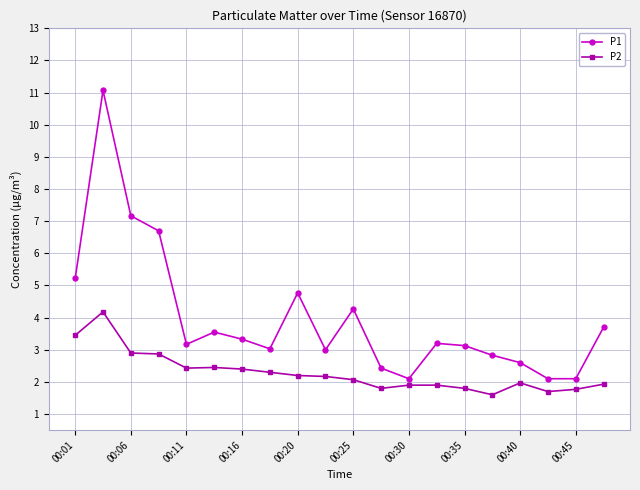

Which series has the largest range (max minus min)?

P1